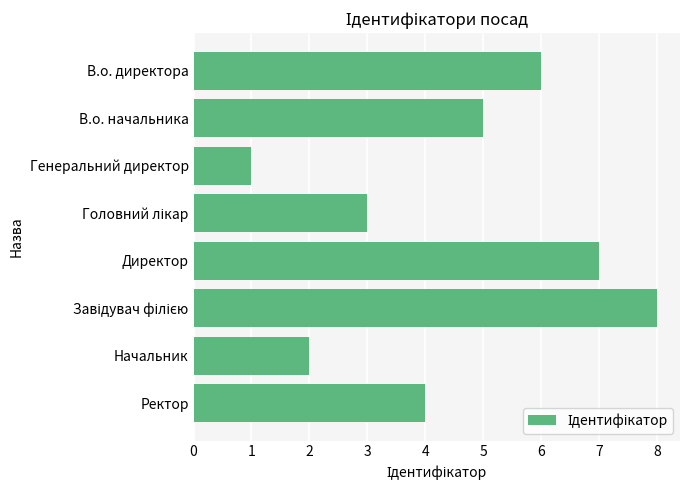

Is it true that the value at В.о. начальника is 5?

True